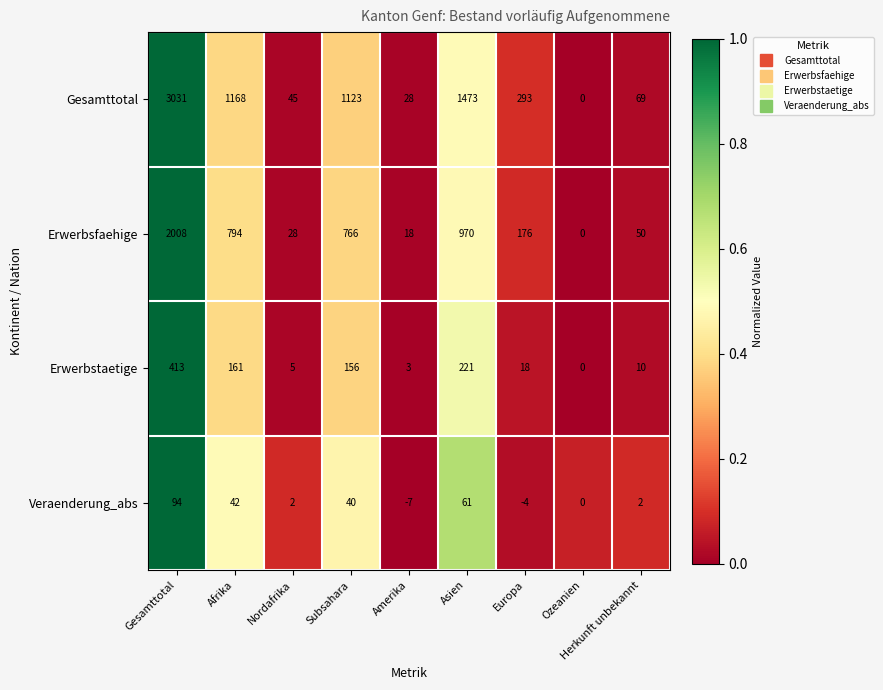

List the labels in order of Erwerbsfaehige value, largest first.

Gesamttotal, Asien, Afrika, Subsahara, Europa, Herkunft unbekannt, Nordafrika, Amerika, Ozeanien